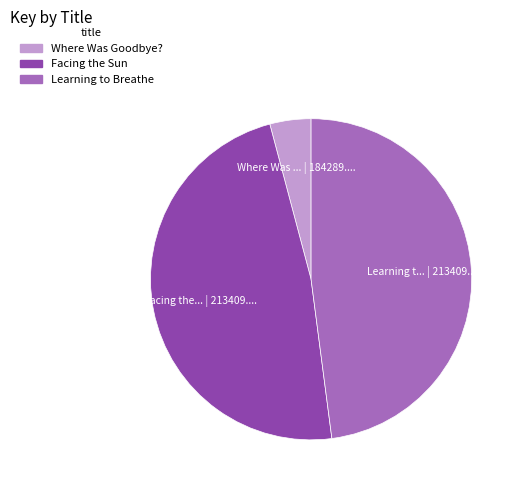

Which category has the smallest portion of the pie?

Where Was Goodbye?